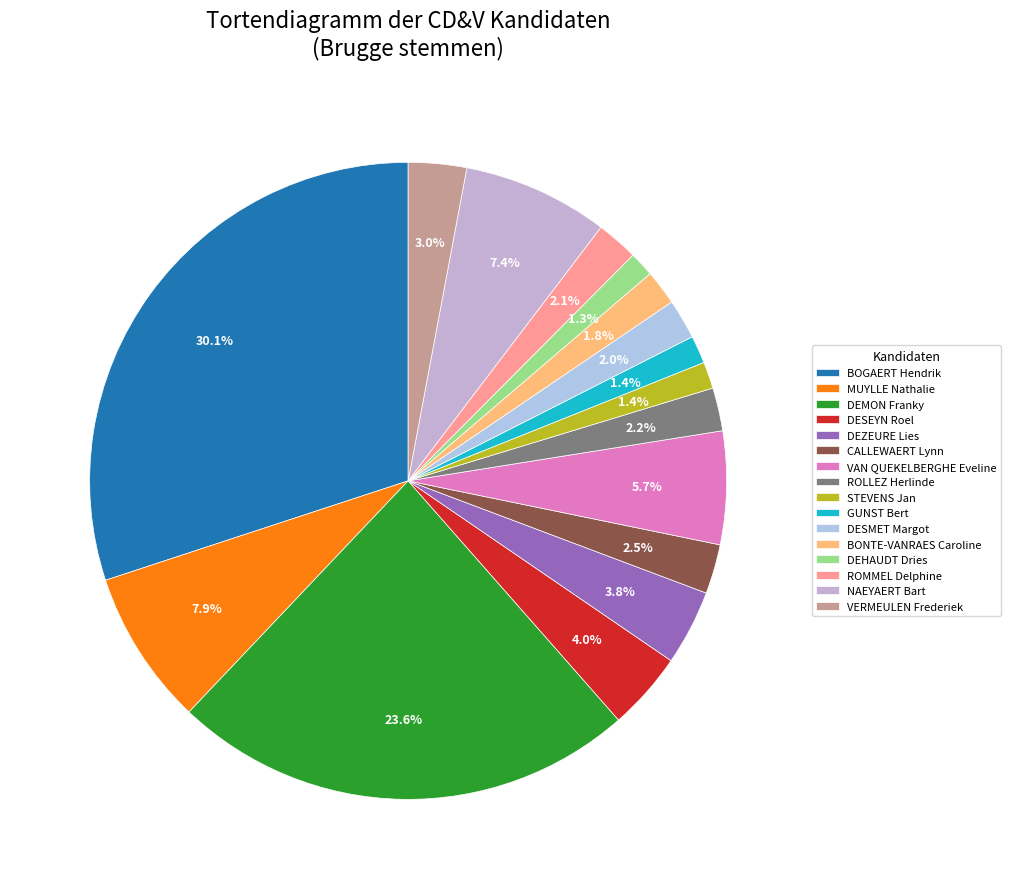

To the nearest percent, what portion does MUYLLE Nathalie represent?

8%